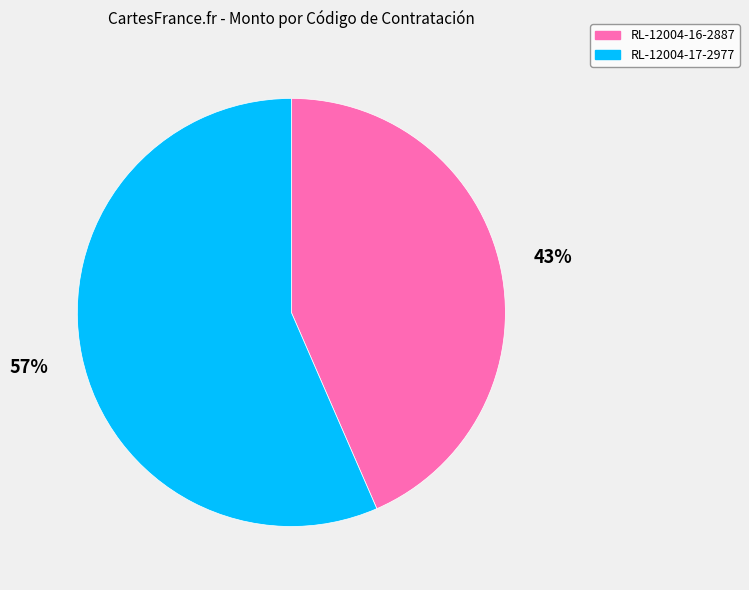

True or false: RL-12004-17-2977 accounts for 71% of the total.

False